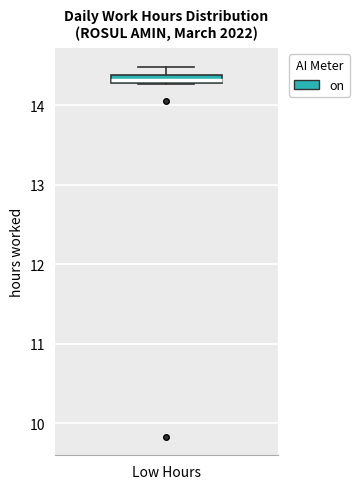

Where is the upper edge of the box for Low Hours on the y-axis? The values are not printed on the chart, so give them approximately, as read against the axis.

14.4